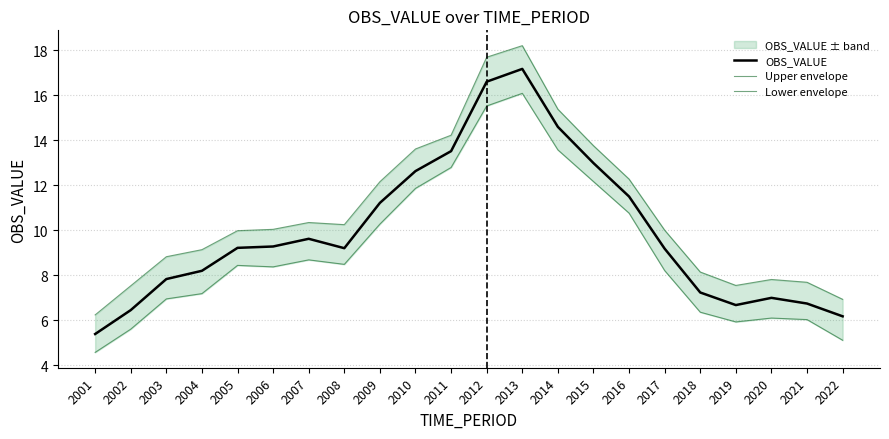

How many series are shown in this chart?

3